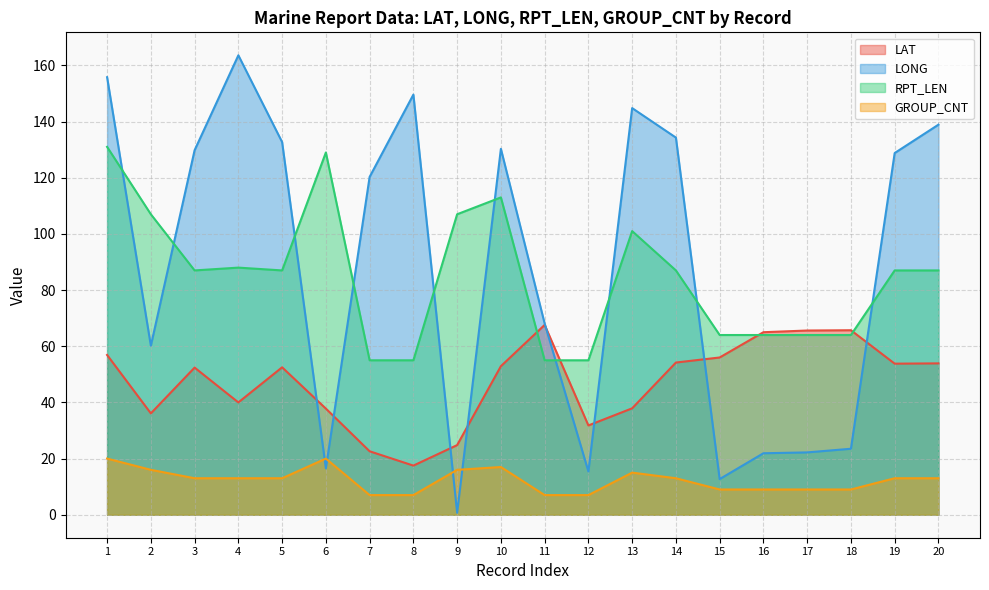

Rank the series at 8 from lowest to highest value.

GROUP_CNT, LAT, RPT_LEN, LONG